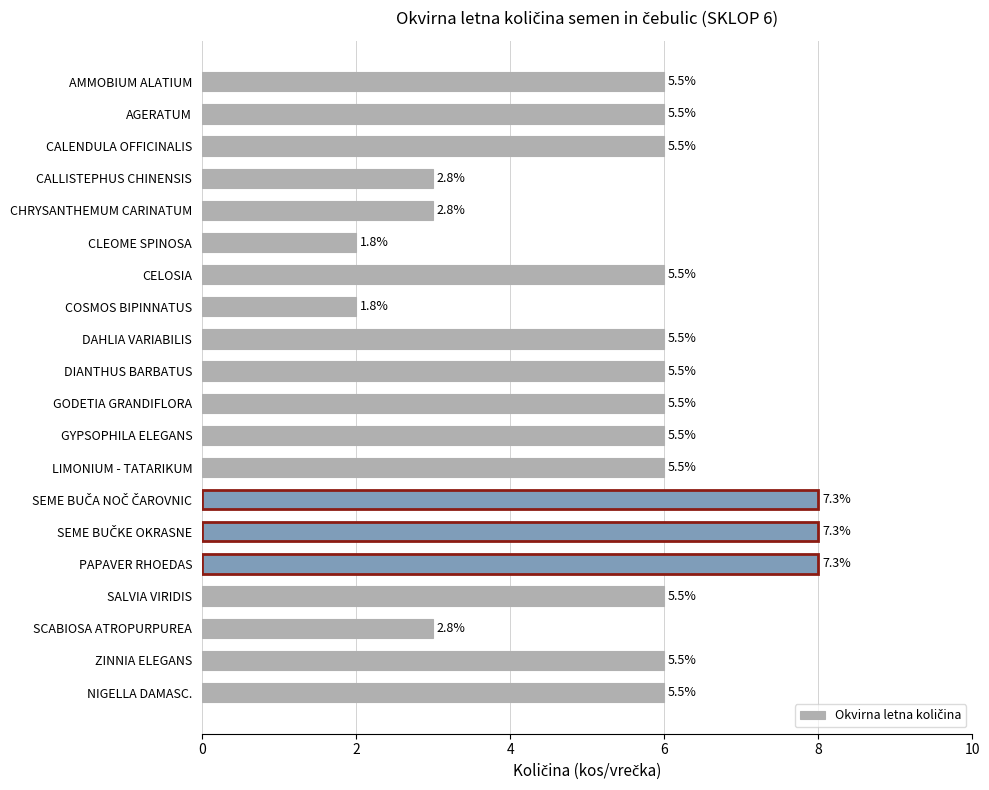

Does the chart contain any negative values?

No